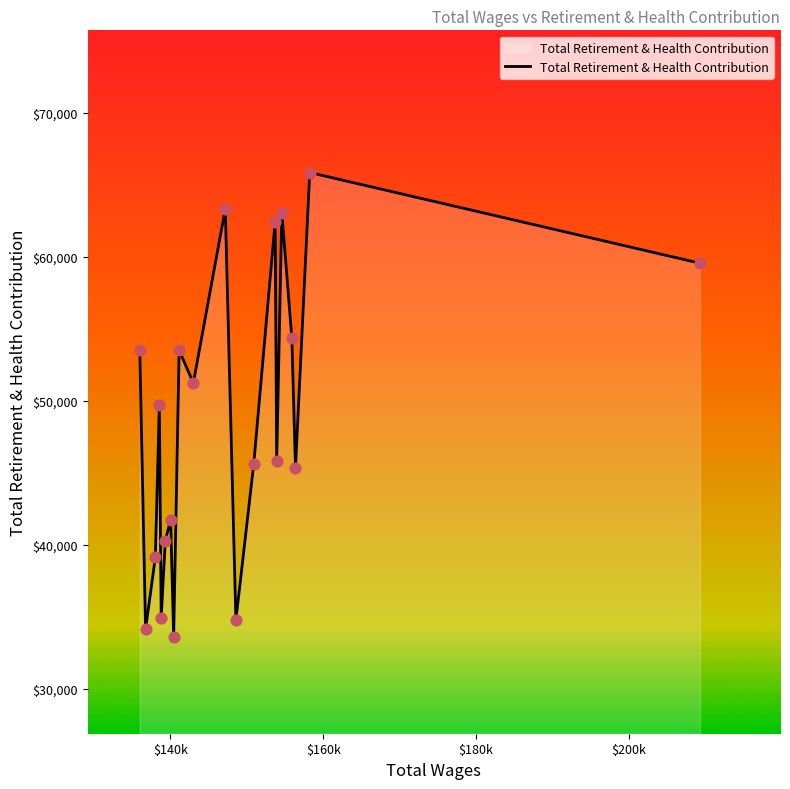

What is the difference between the maximum and minimum values?

32267